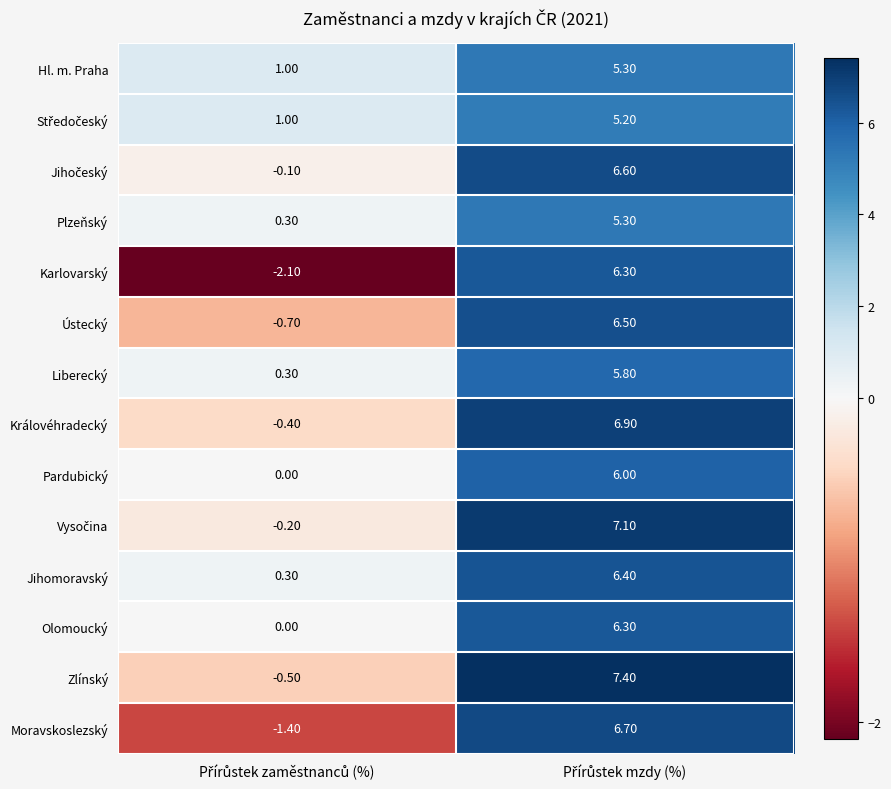

Which series has the widest spread of values?

Karlovarský